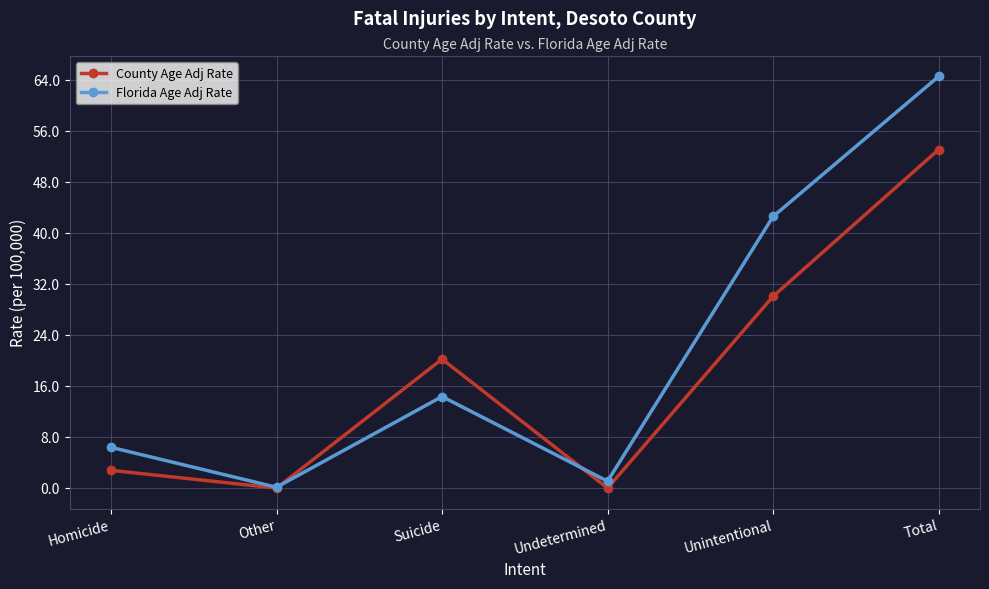

What is the difference between the second highest and second lowest values in the County Age Adj Rate series?

30.1